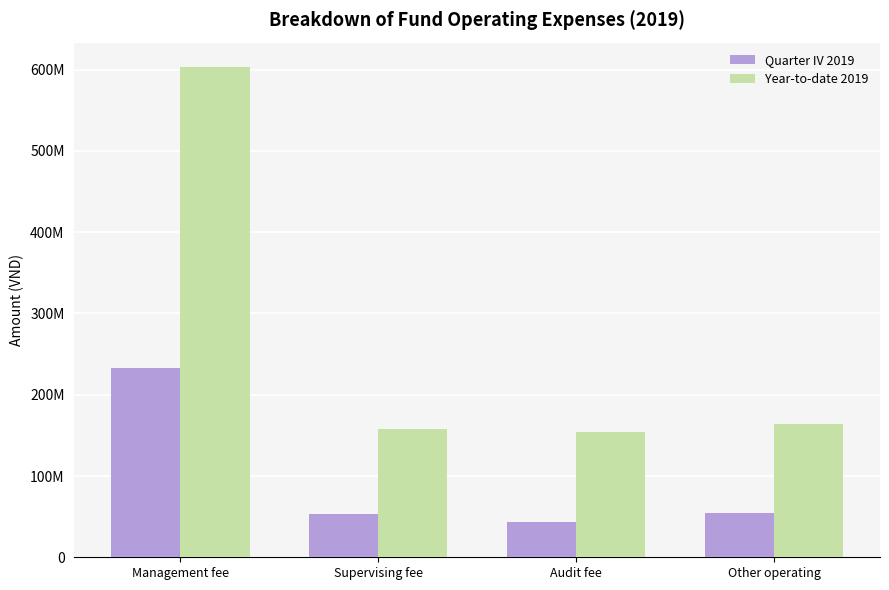

Which series changed the most between Management fee and Supervising fee?

Year-to-date 2019